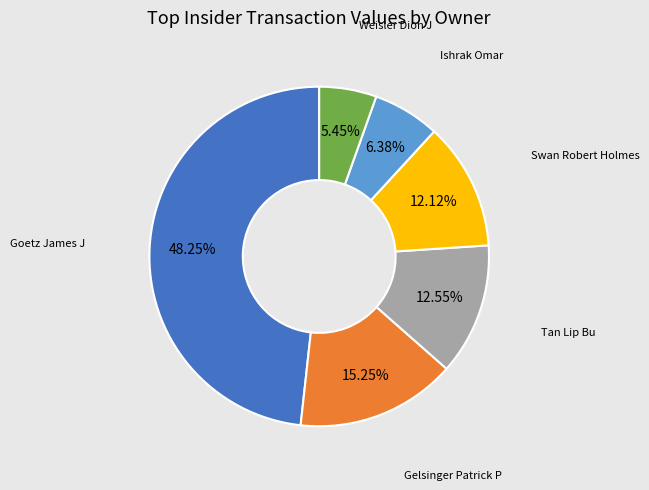

Does any single category account for the majority?

No